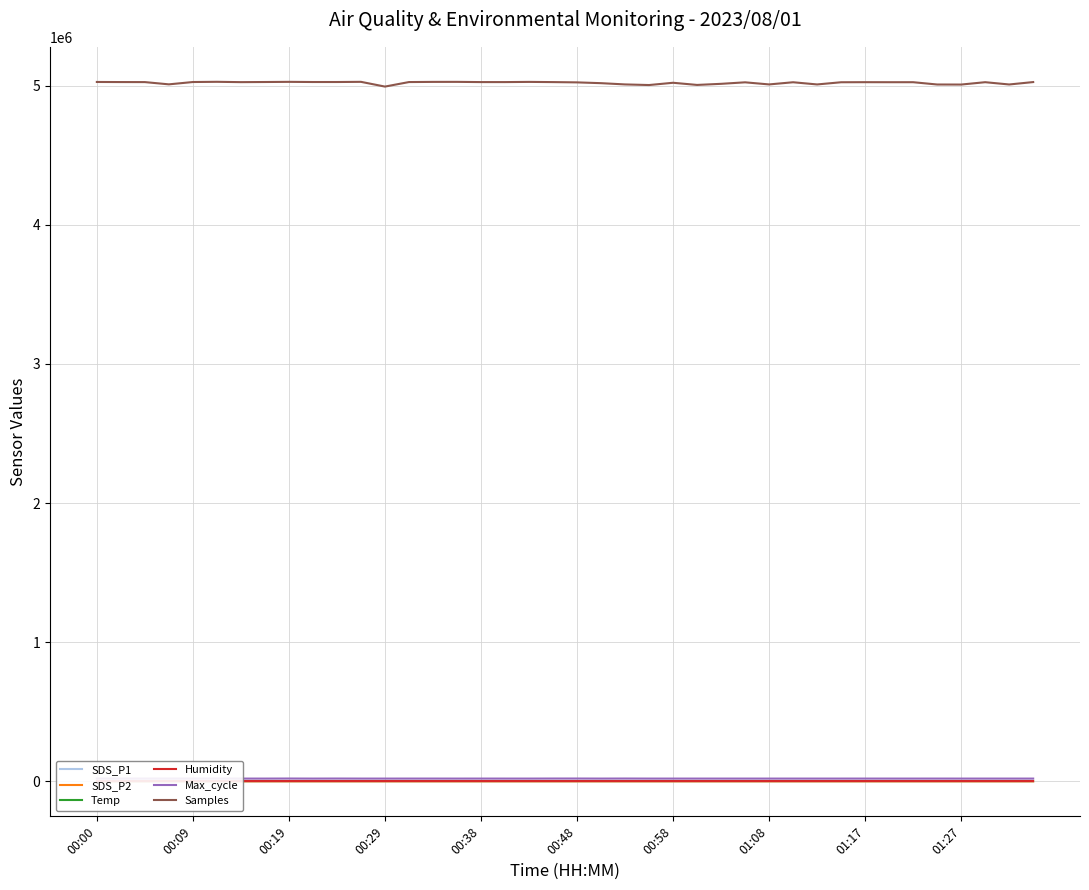

True or false: SDS_P2 and Samples cross at least once.

False